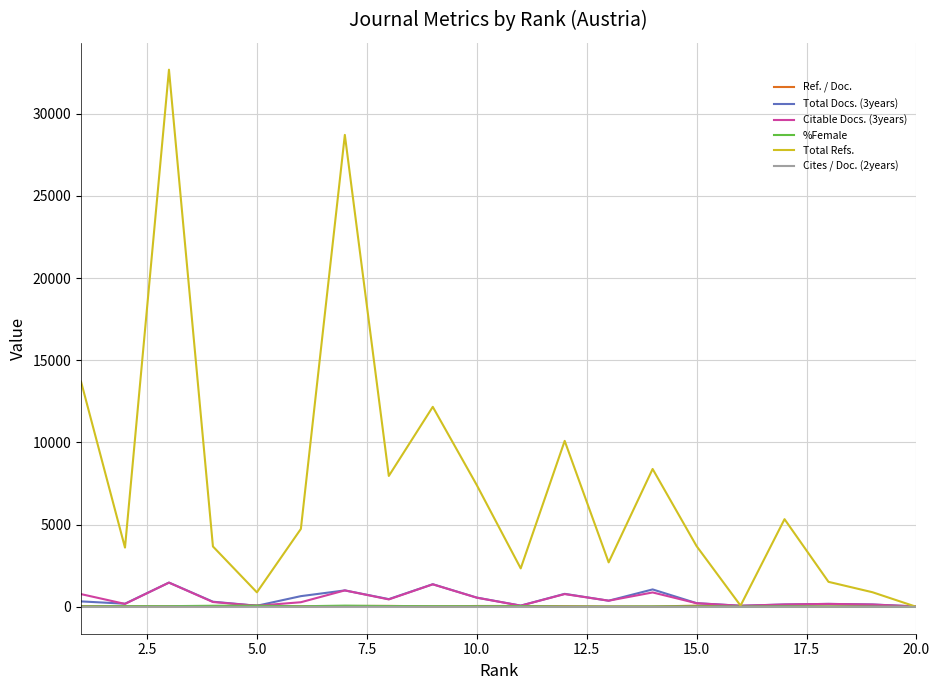

Which series has the widest spread of values?

Total Refs.